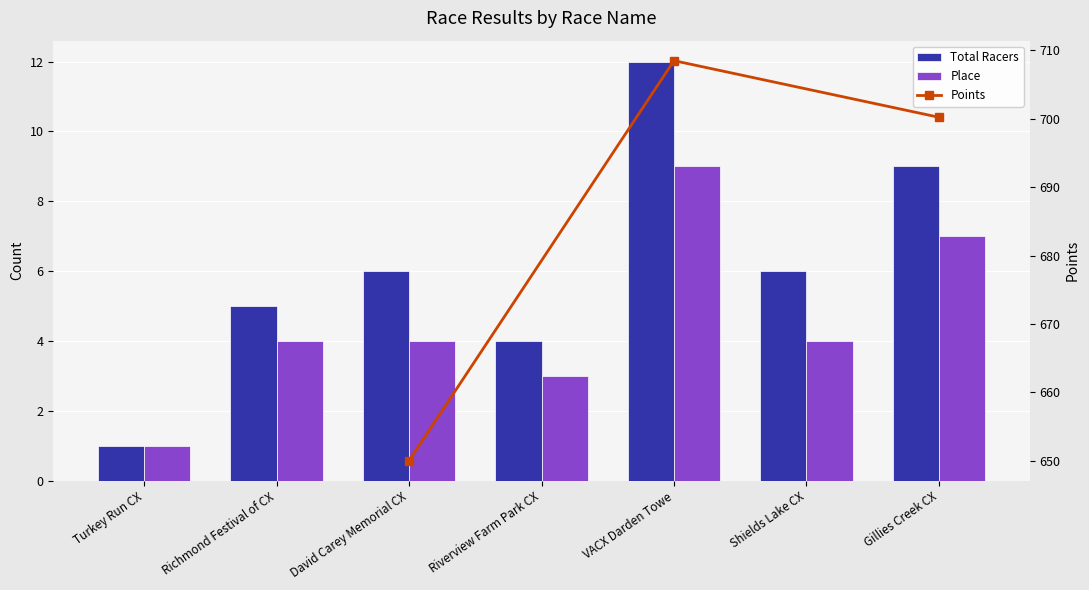

Which series has the largest range (max minus min)?

Total Racers